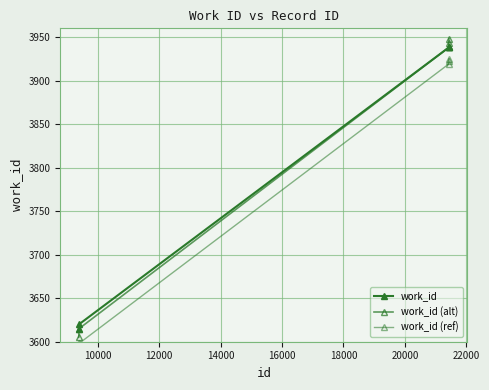

True or false: work_id (alt) and work_id intersect in this chart.

False